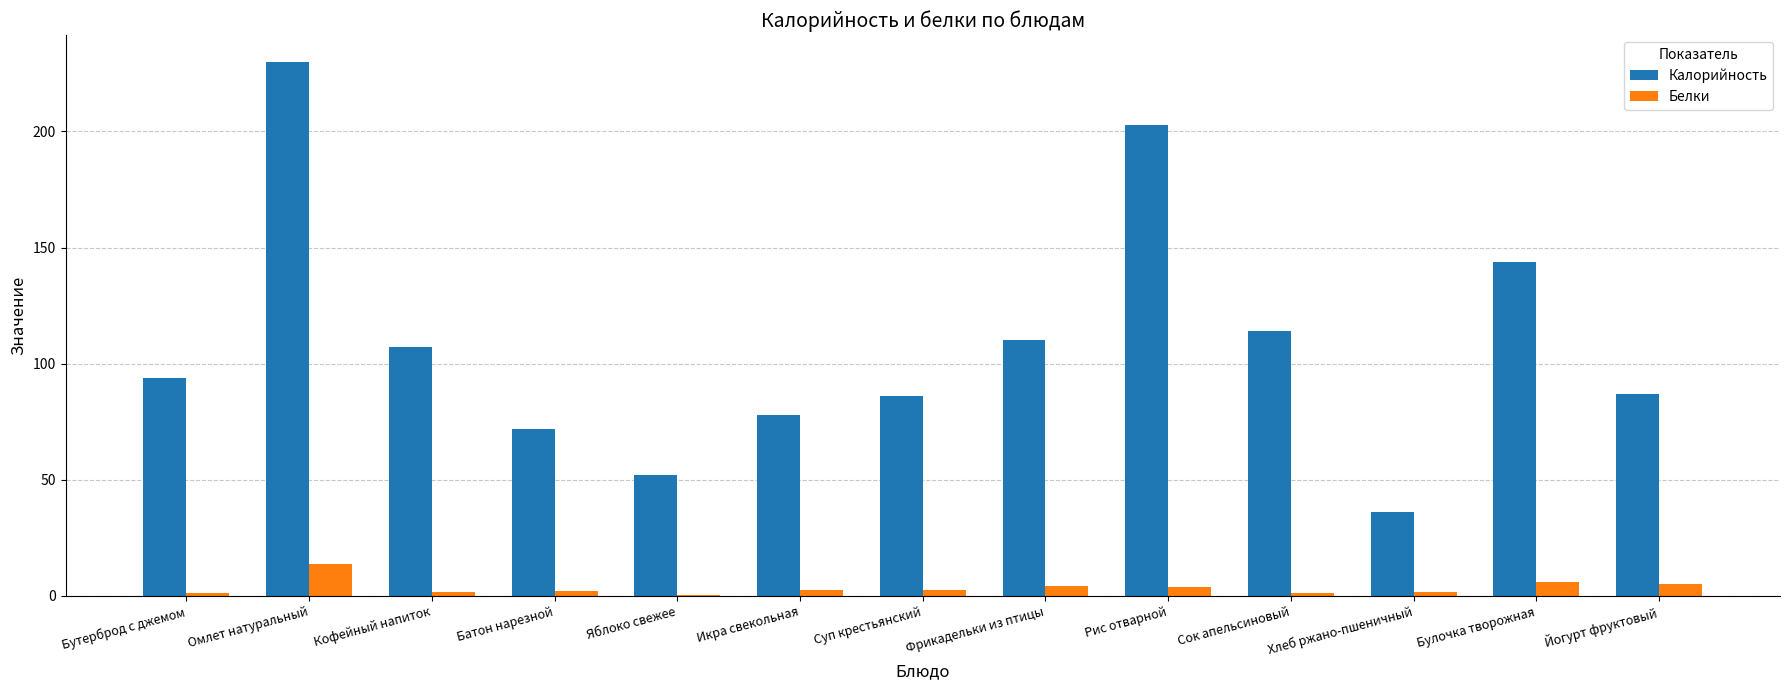

What is the sum of all Калорийность values?

1413.0